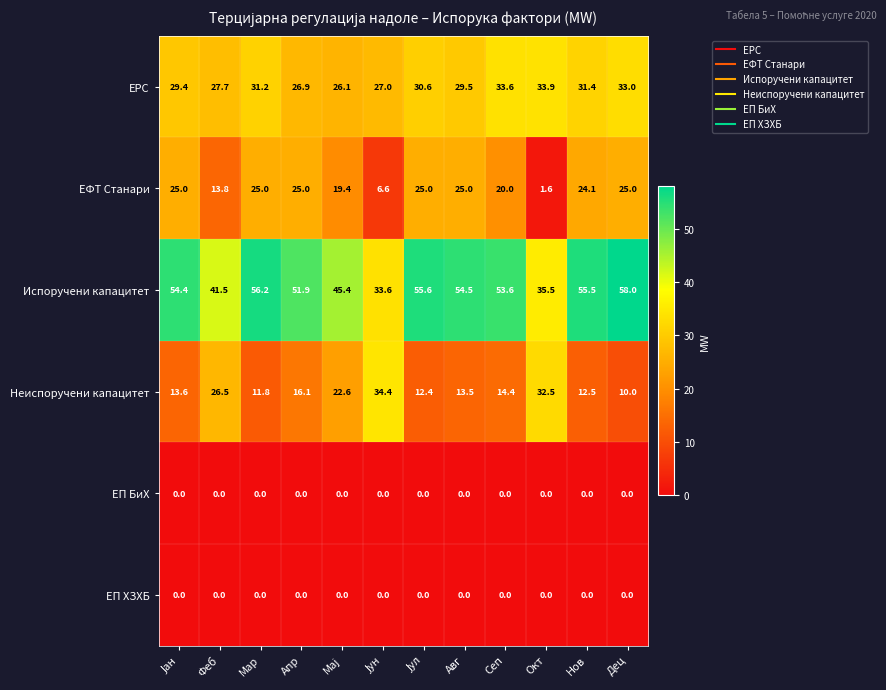

What is the difference between the maximum and second lowest values in the Неиспоручени капацитет series?

22.6